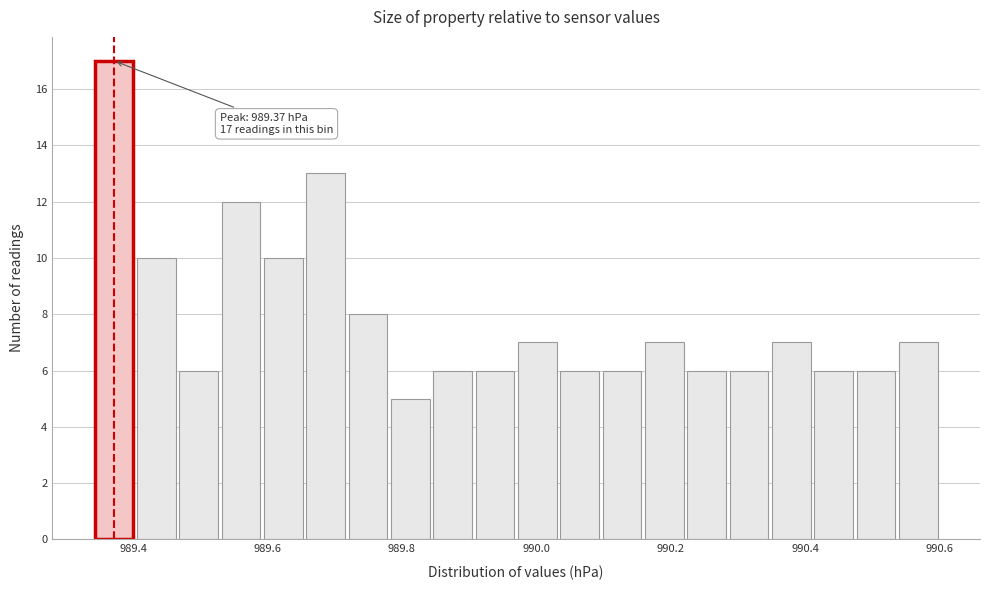

Read against the x-axis, roughly where is the centre of the tallest bar?

989.38